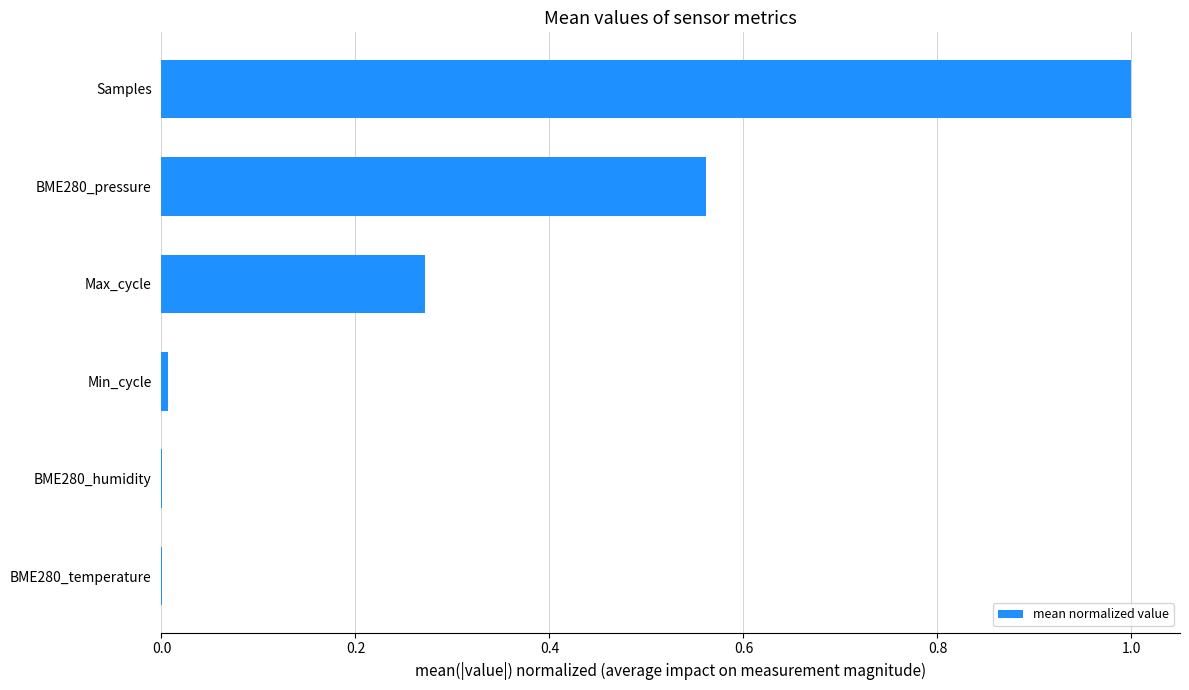

How many series are shown in this chart?

1